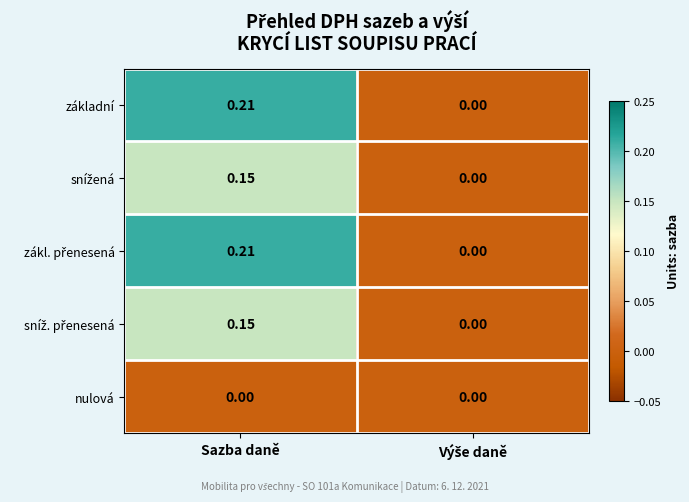

At which category does the chart reach its peak across all series?

Sazba daně